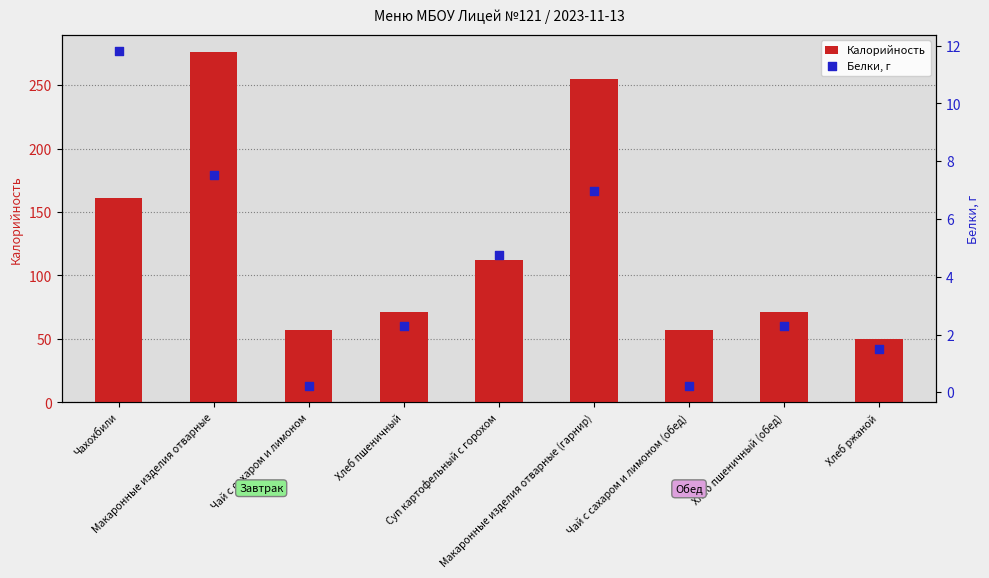

Which series reaches the minimum Y coordinate?

Белки, г